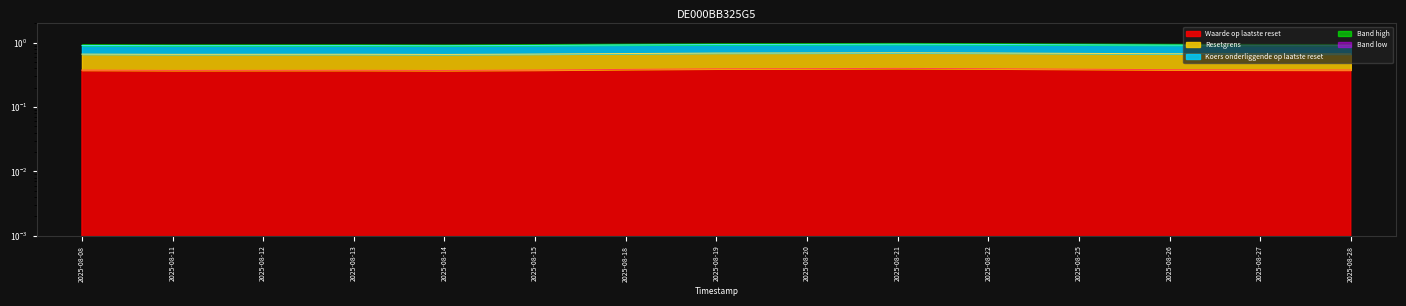

True or false: Waarde op laatste reset has a value of 0.4 at 2025-08-08.

True